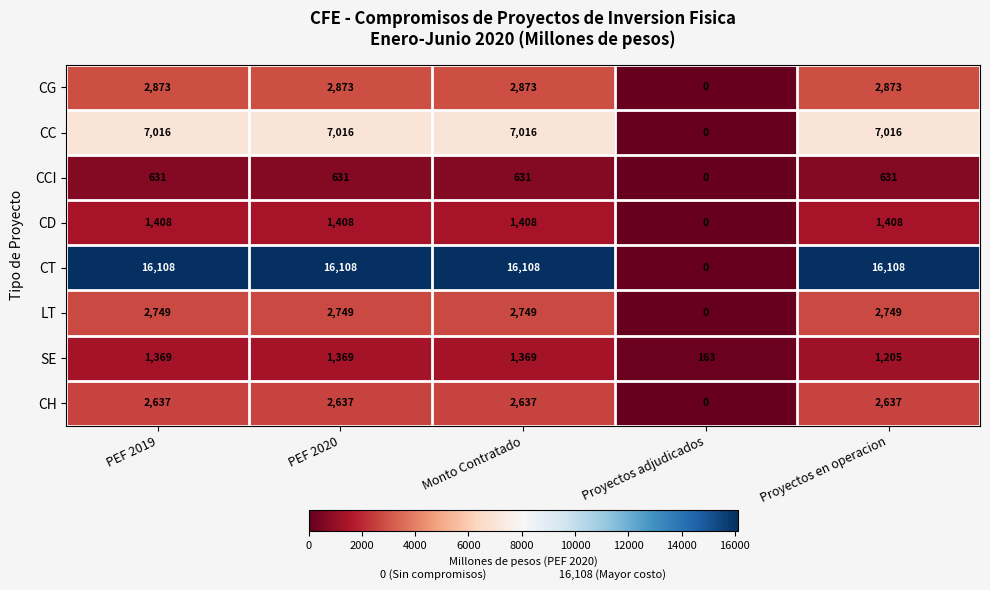

At which label is CH closest to 1318?

Proyectos adjudicados